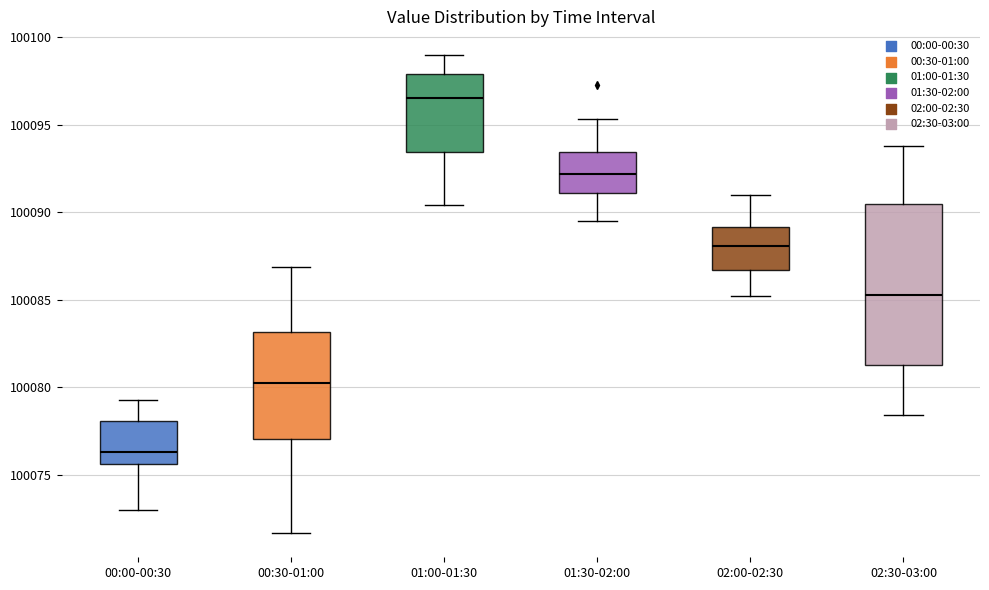

Reading left to right, transcribe this box plot: for each box, give where its median line is, the range the box spans, and where its two whiskers end, as read against the y-axis. The values are not printed on the chart, so give them approximately, as read against the axis.

00:00-00:30: median 100076.5, box 100075.5 to 100078.0, whiskers 100073.0 to 100079.5
00:30-01:00: median 100080.0, box 100077.0 to 100083.0, whiskers 100071.5 to 100087.0
01:00-01:30: median 100096.5, box 100093.5 to 100098.0, whiskers 100090.5 to 100099.0
01:30-02:00: median 100092.0, box 100091.0 to 100093.5, whiskers 100089.5 to 100095.5
02:00-02:30: median 100088.0, box 100086.5 to 100089.0, whiskers 100085.0 to 100091.0
02:30-03:00: median 100085.5, box 100081.5 to 100090.5, whiskers 100078.5 to 100094.0